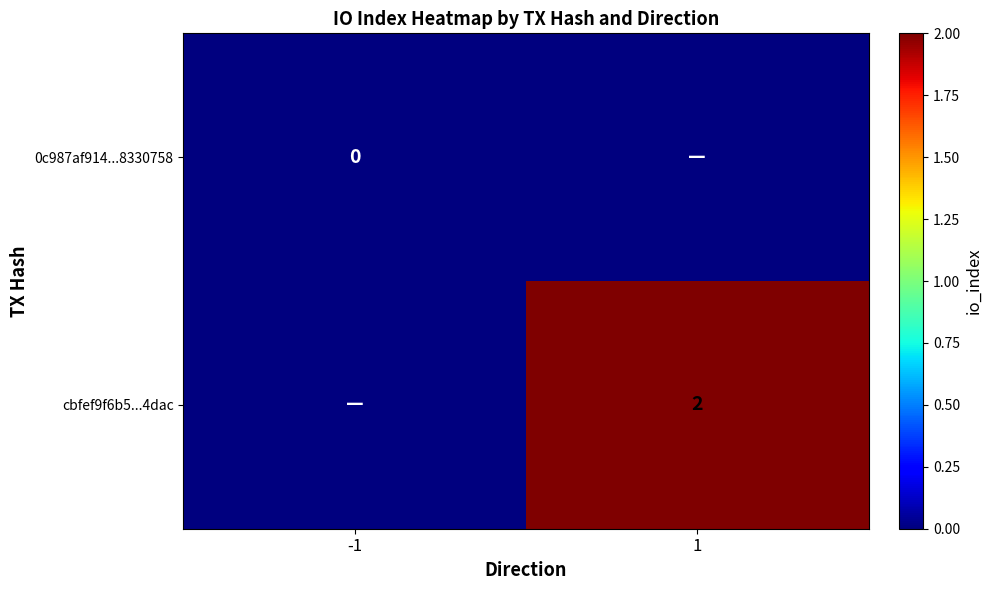

At how many categories does at least one series exceed 0?

1